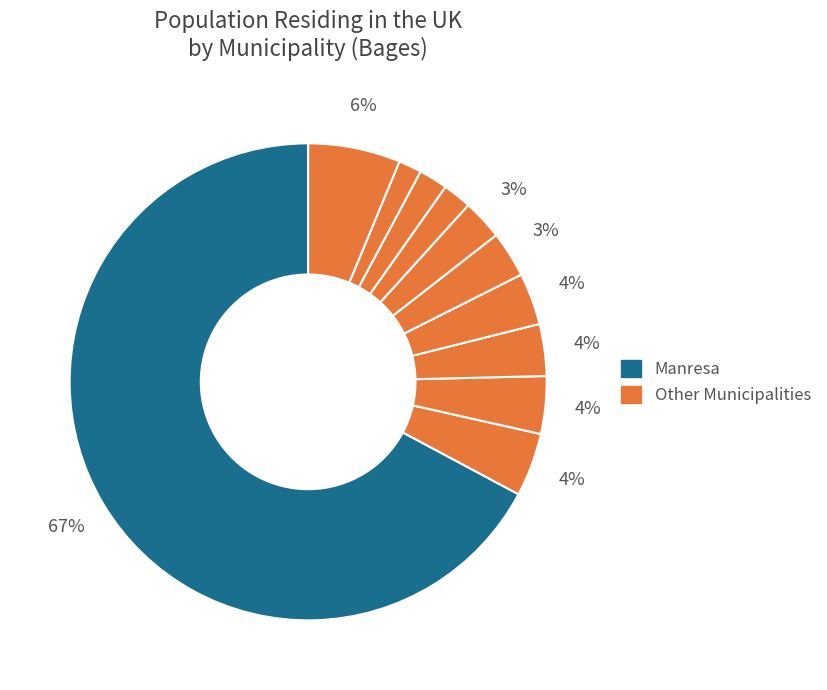

How many segments does this pie chart have?

11